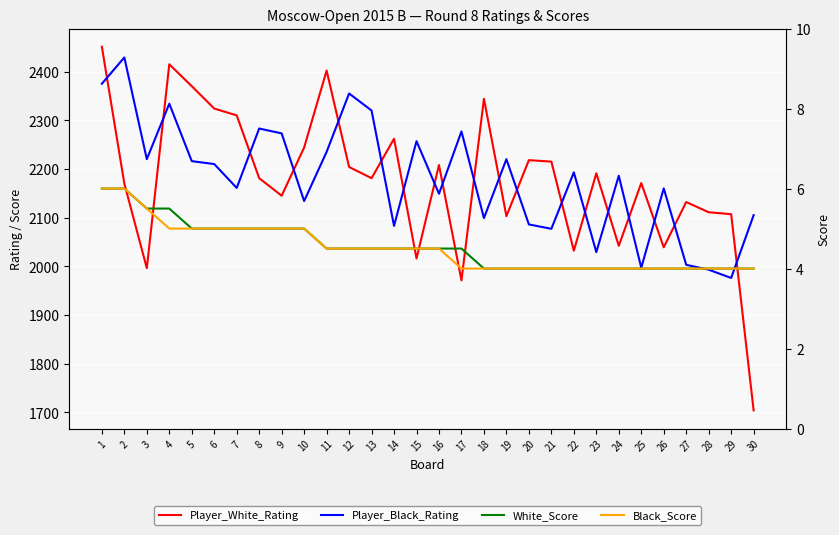

Which category has the lowest value in the White_Score series?

18